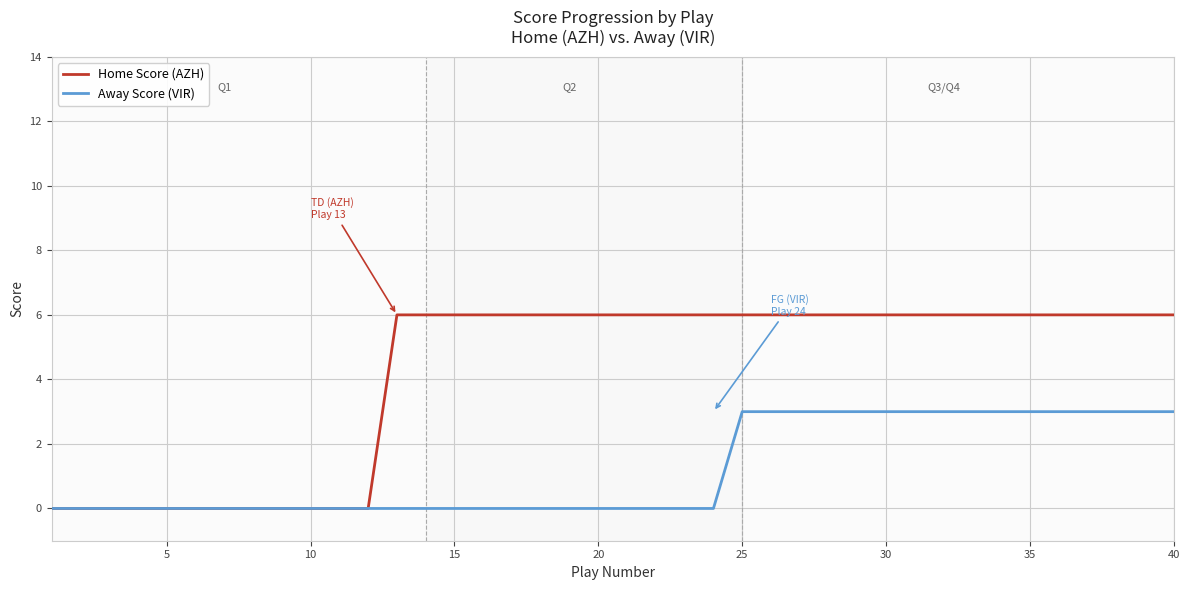

Rank the series by their average value, from lowest to highest.

Away Score (VIR), Home Score (AZH)